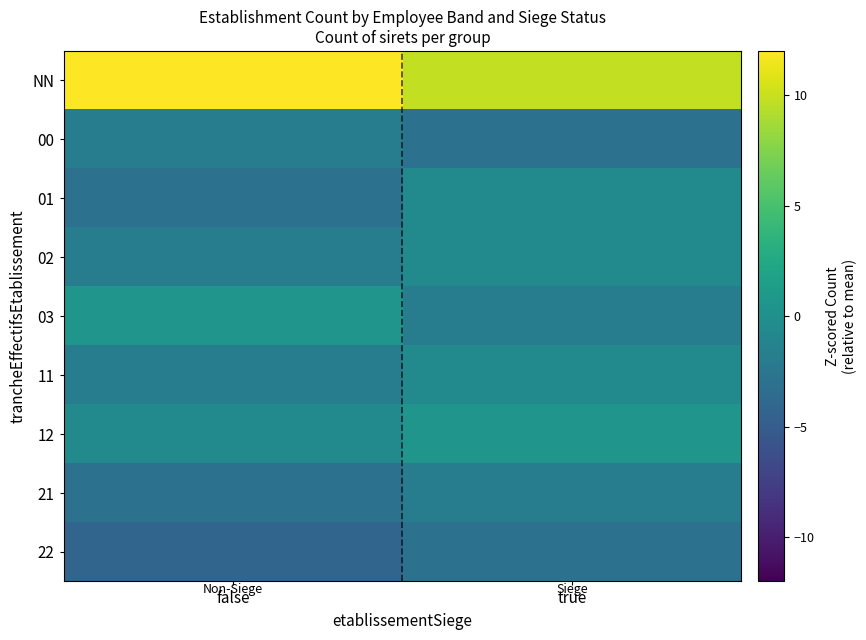

Rank the series at false from lowest to highest value.

22, 01, 21, 00, 02, 11, 12, 03, NN